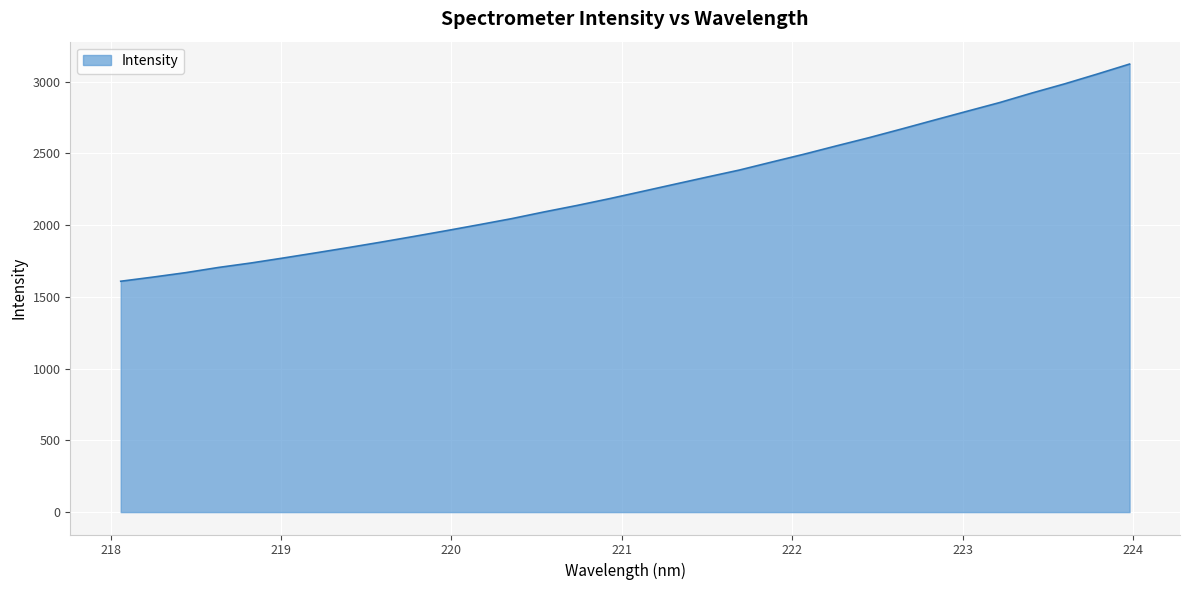

What is the maximum value shown in the chart?

3122.5